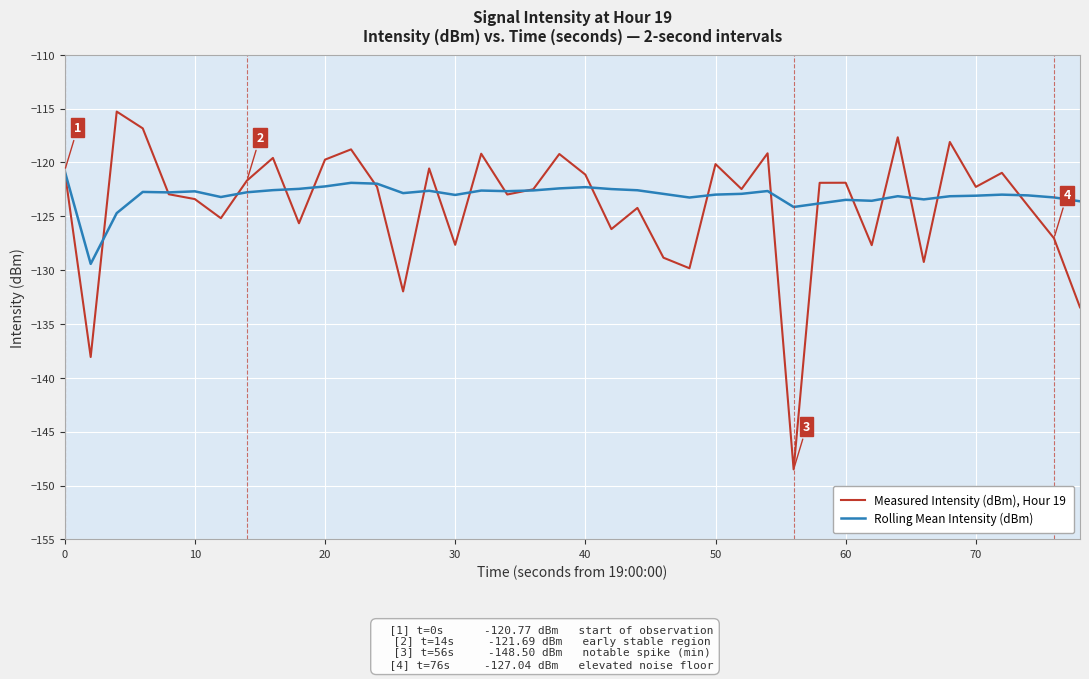

Is this an area chart (filled region under the line)?

No